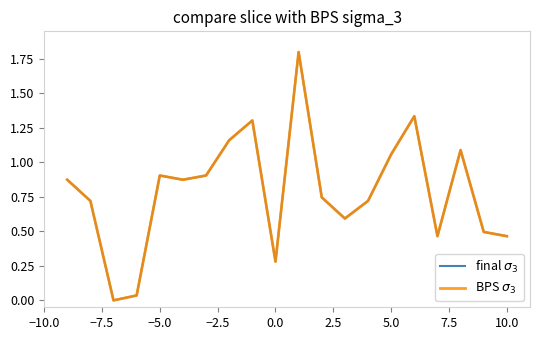

What is the maximum value shown in the chart?

1.8